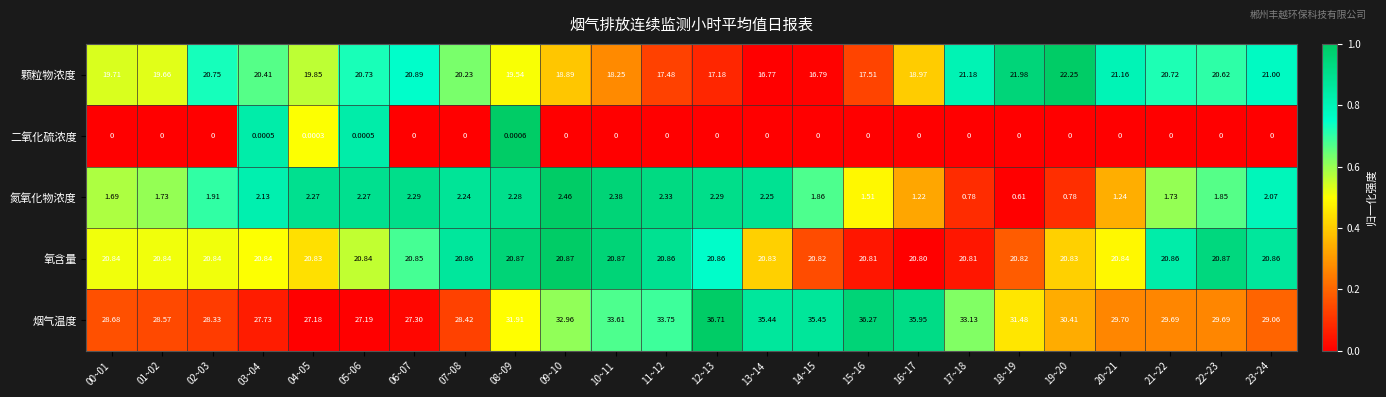

Rank the series by their maximum value, from lowest to highest.

二氧化硫浓度, 氮氧化物浓度, 氧含量, 颗粒物浓度, 烟气温度